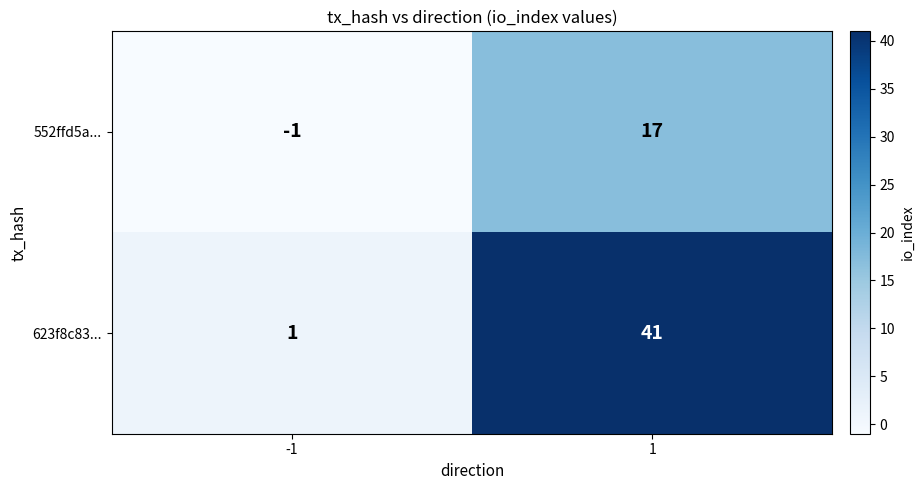

How many distinct data groups are displayed?

2